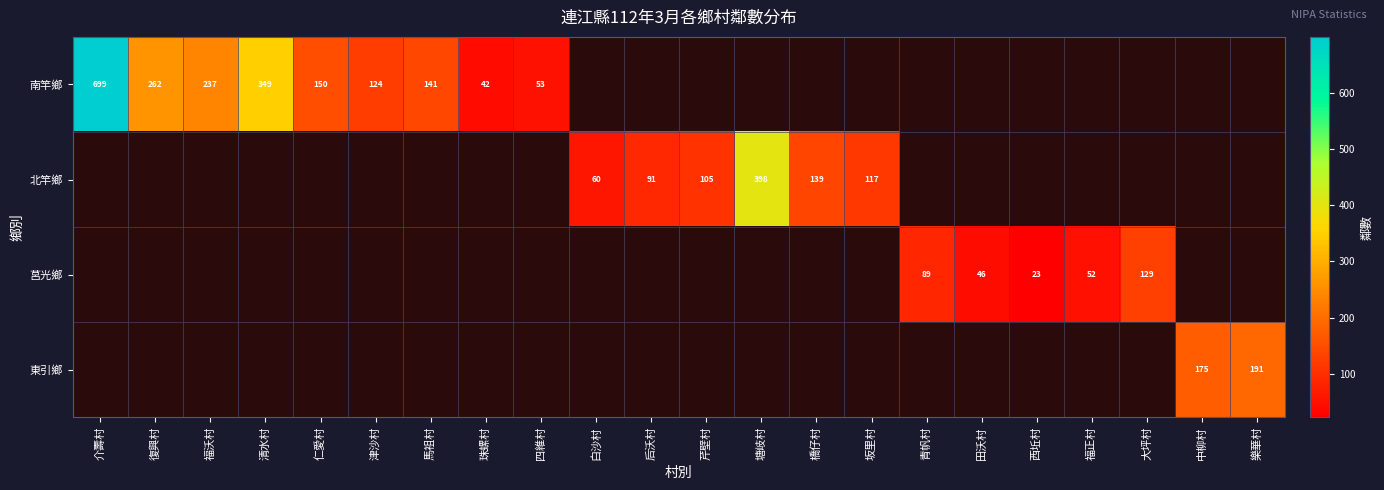

The value of 南竿鄉 at 復興村 is 262. True or false?

True